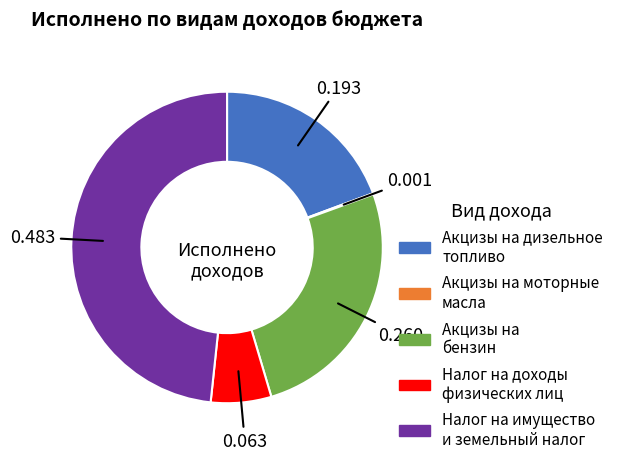

Is there a majority slice in this chart?

No